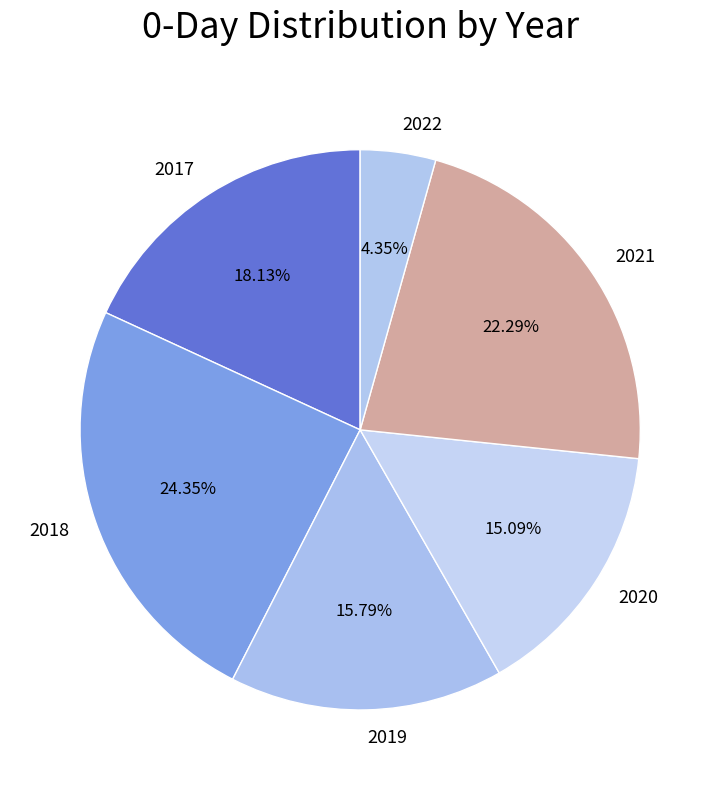

Count the number of slices in the pie.

6